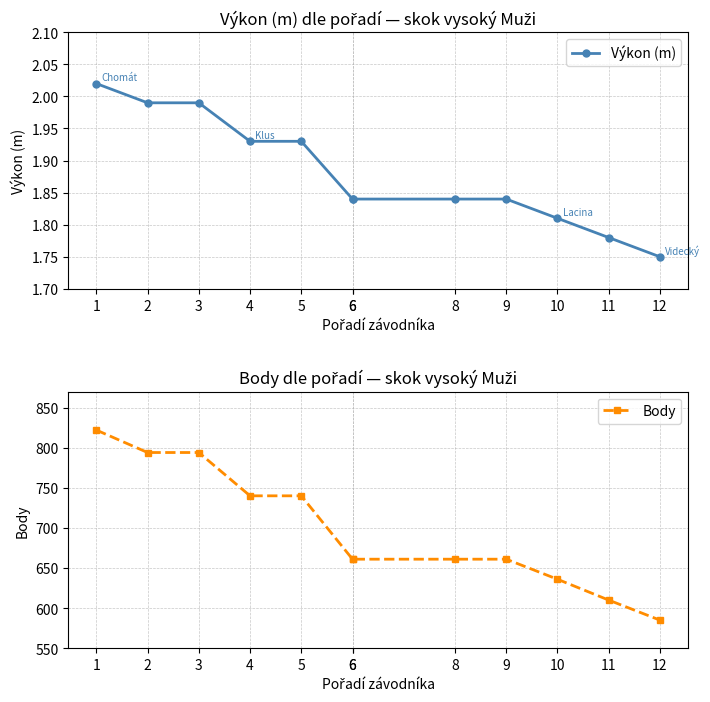

Reading left to right, extract all data points from this chart.

Výkon (m): 1=2.0	2=2.0	3=2.0	4=1.9	5=1.9	6=1.8	6=1.8	8=1.8	9=1.8	10=1.8	11=1.8	12=1.8
Body: 1=822.0	2=794.0	3=794.0	4=740.0	5=740.0	6=661.0	6=661.0	8=661.0	9=661.0	10=636.0	11=610.0	12=585.0